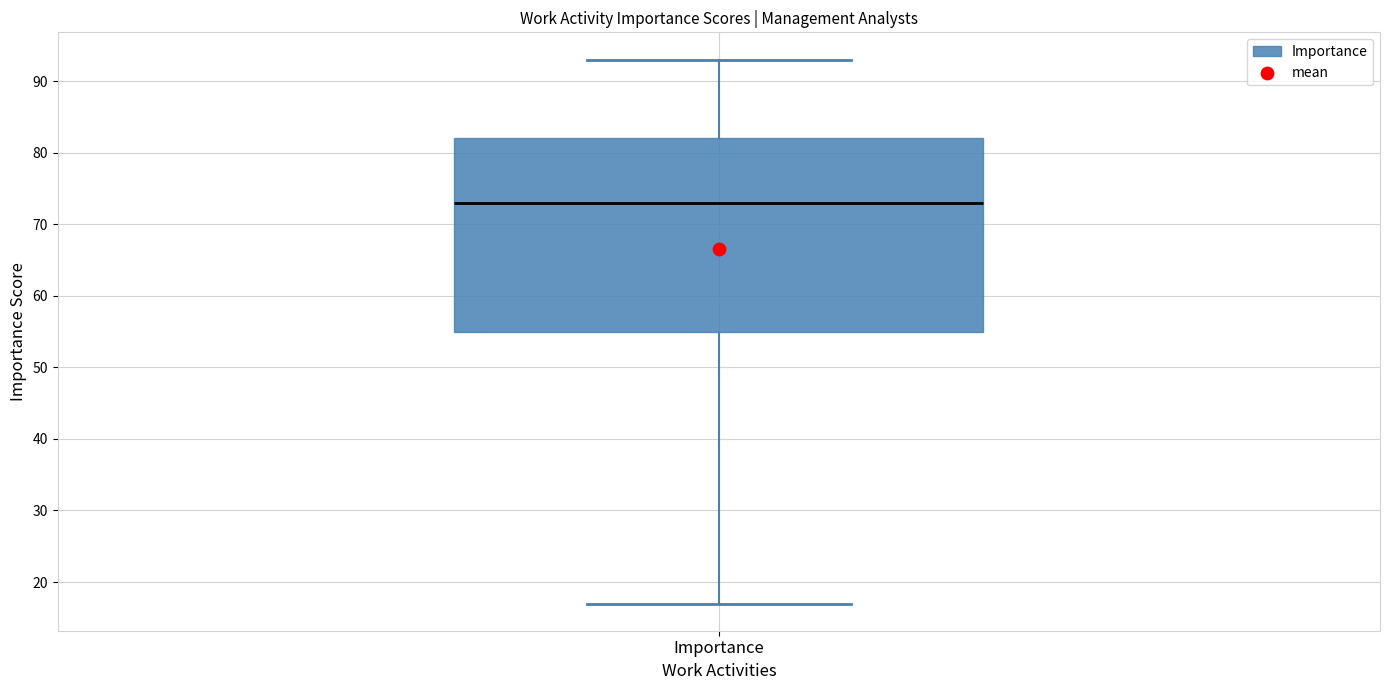

Where does the lower whisker of the box for Importance end on the y-axis? The values are not printed on the chart, so give them approximately, as read against the axis.

17